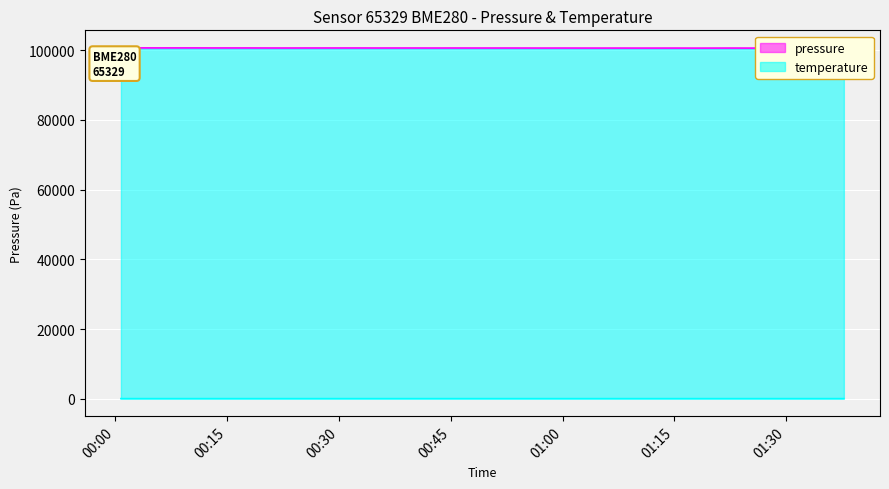

What is the lowest value of the temperature series?

17.1